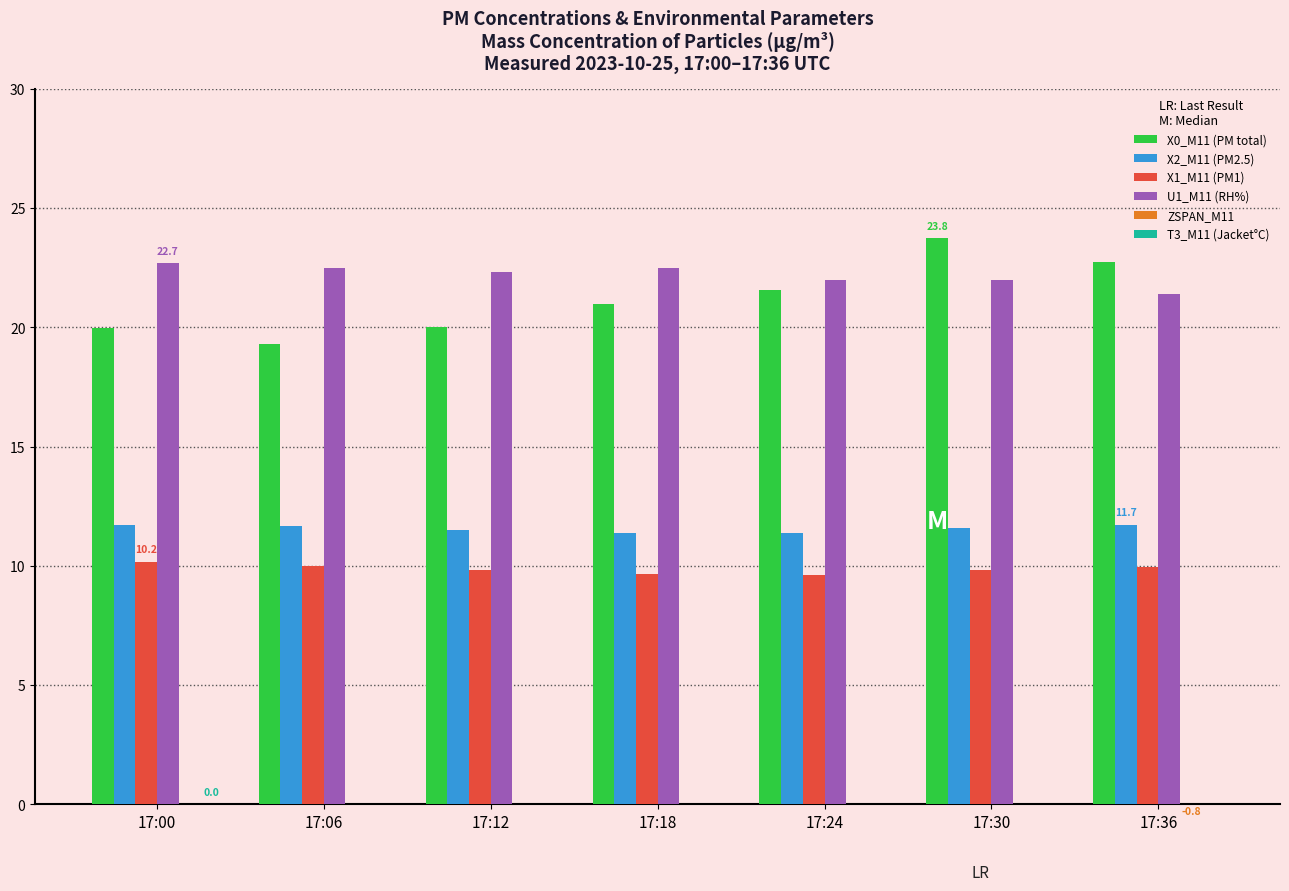

Are the bars grouped side by side (vs. stacked)?

Yes